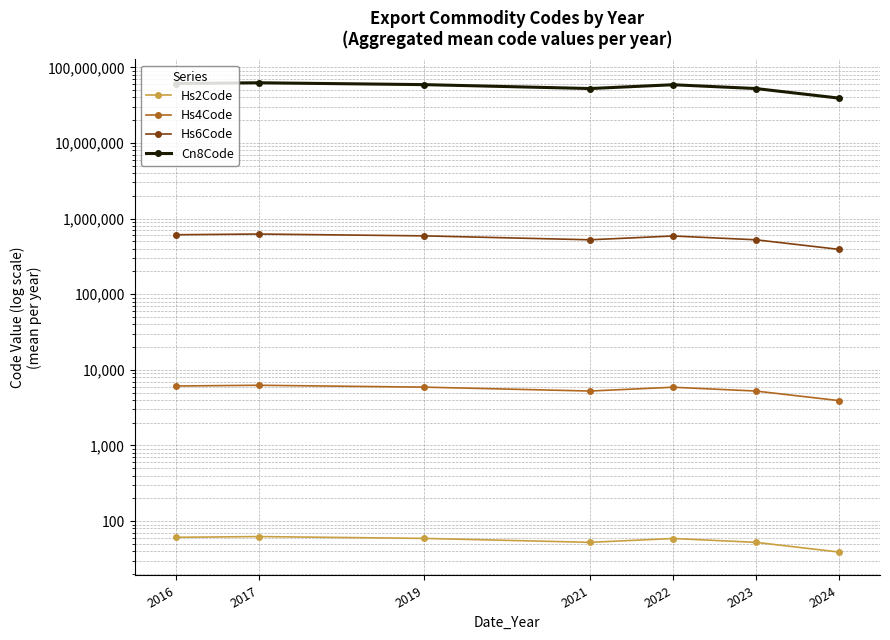

At which category is the sum across all series the highest?

2017